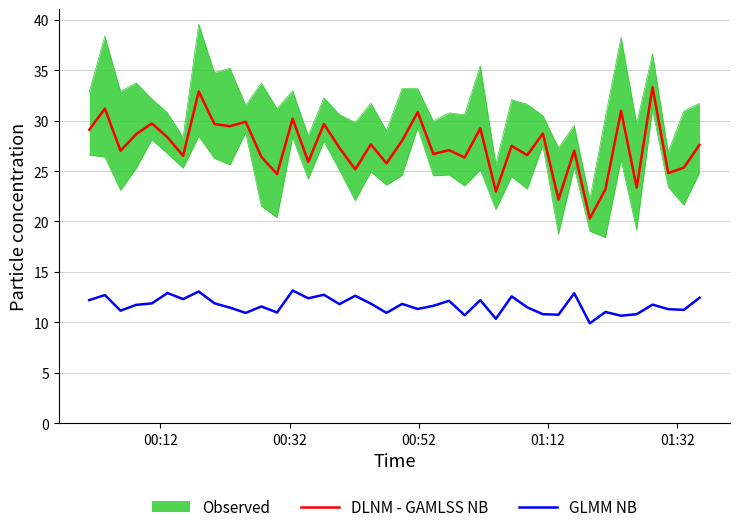

True or false: GLMM NB and DLNM - GAMLSS NB cross at least once.

False